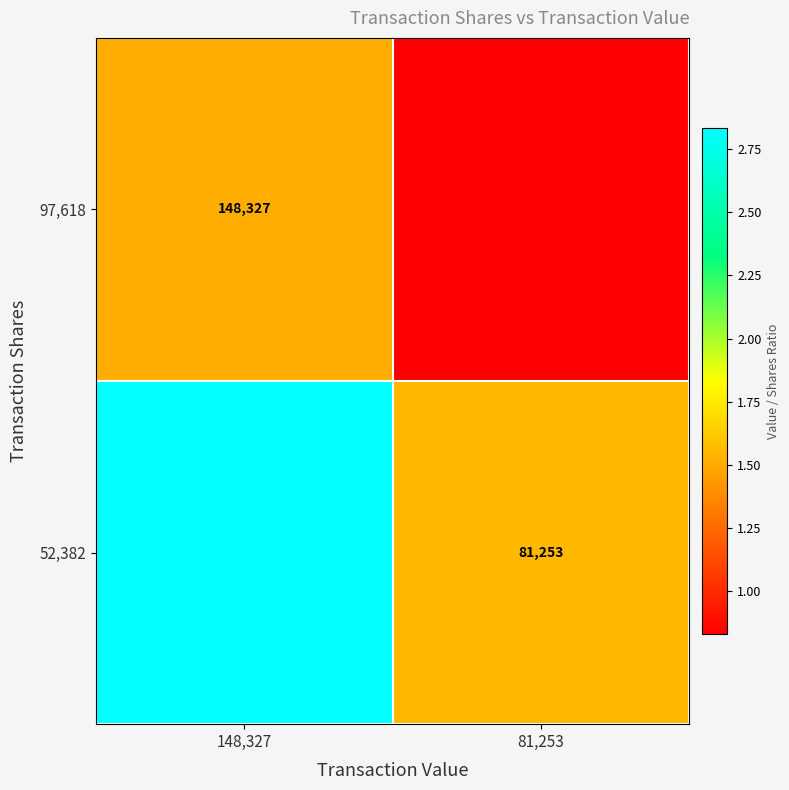

What is the total value across all series at 148,327?

4.4